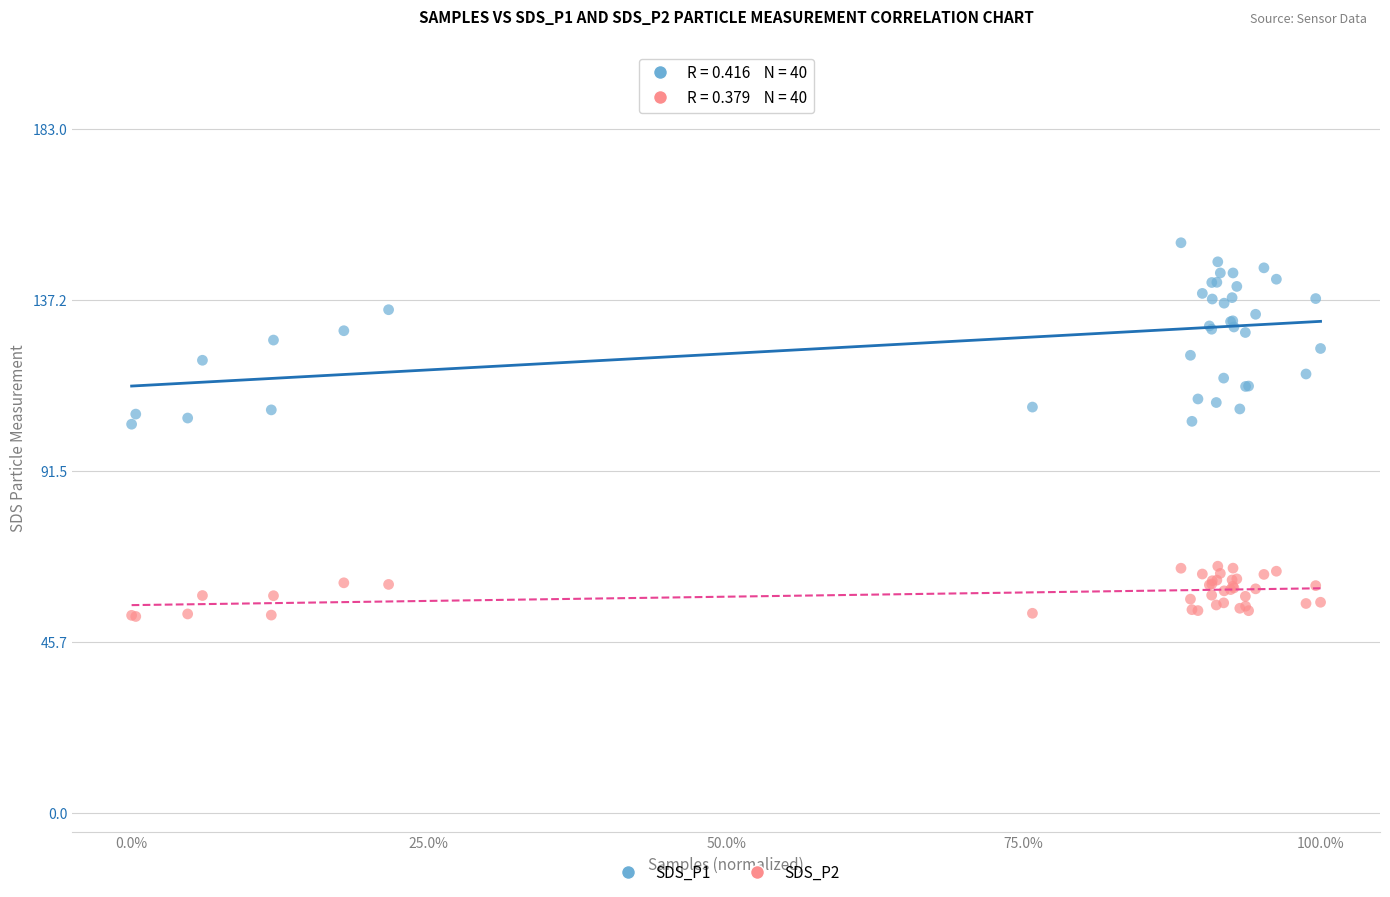

Which series has the largest Y range (max minus min)?

SDS_P1